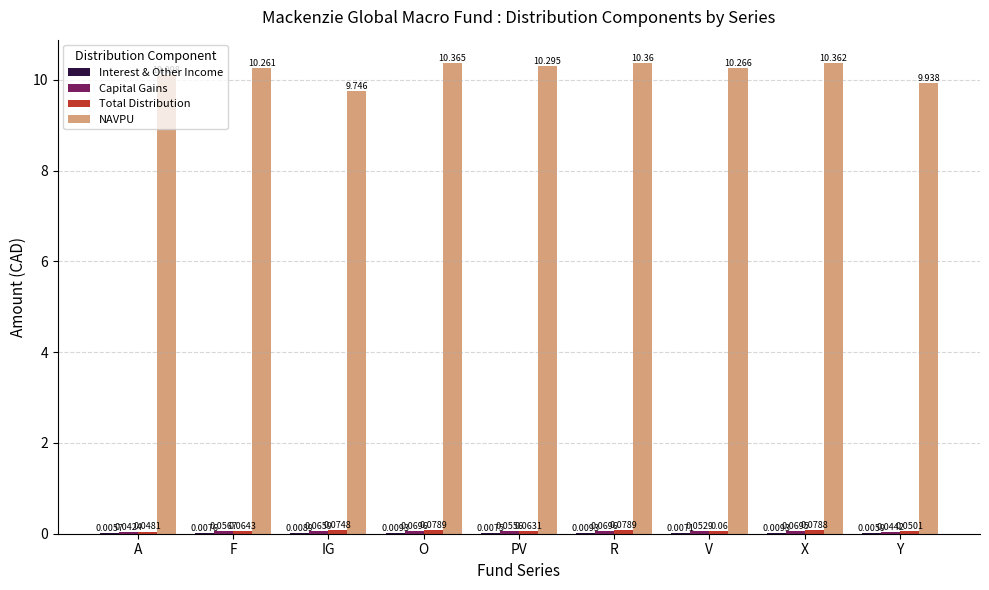

Where does the NAVPU series first go above 10?

A